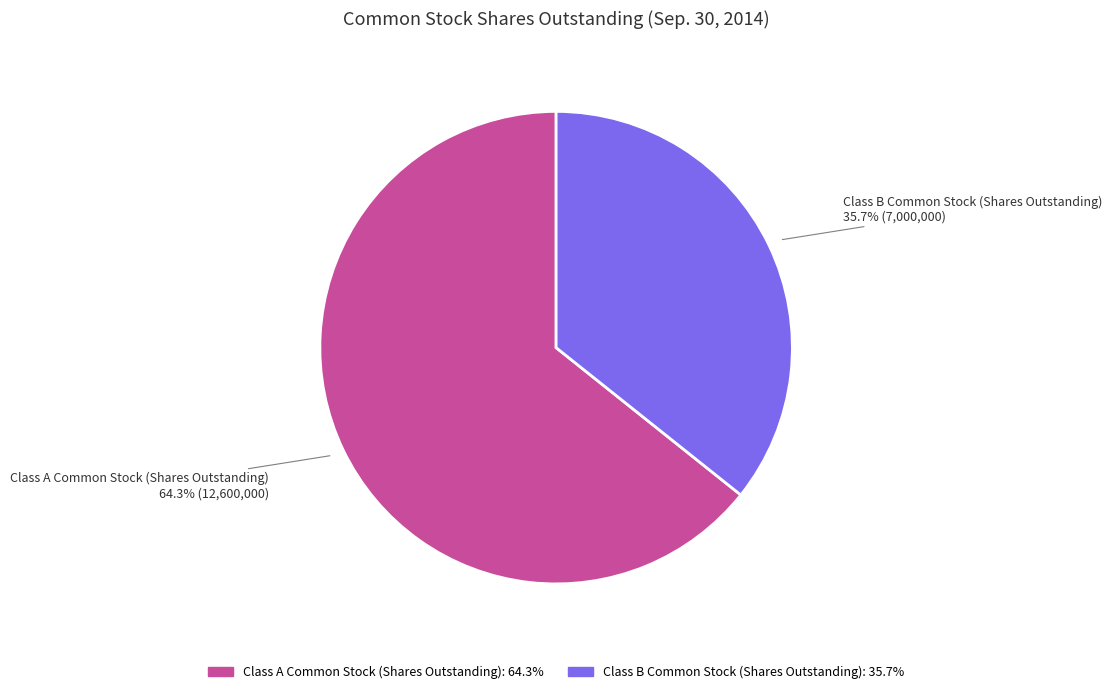

How many segments does this pie chart have?

2